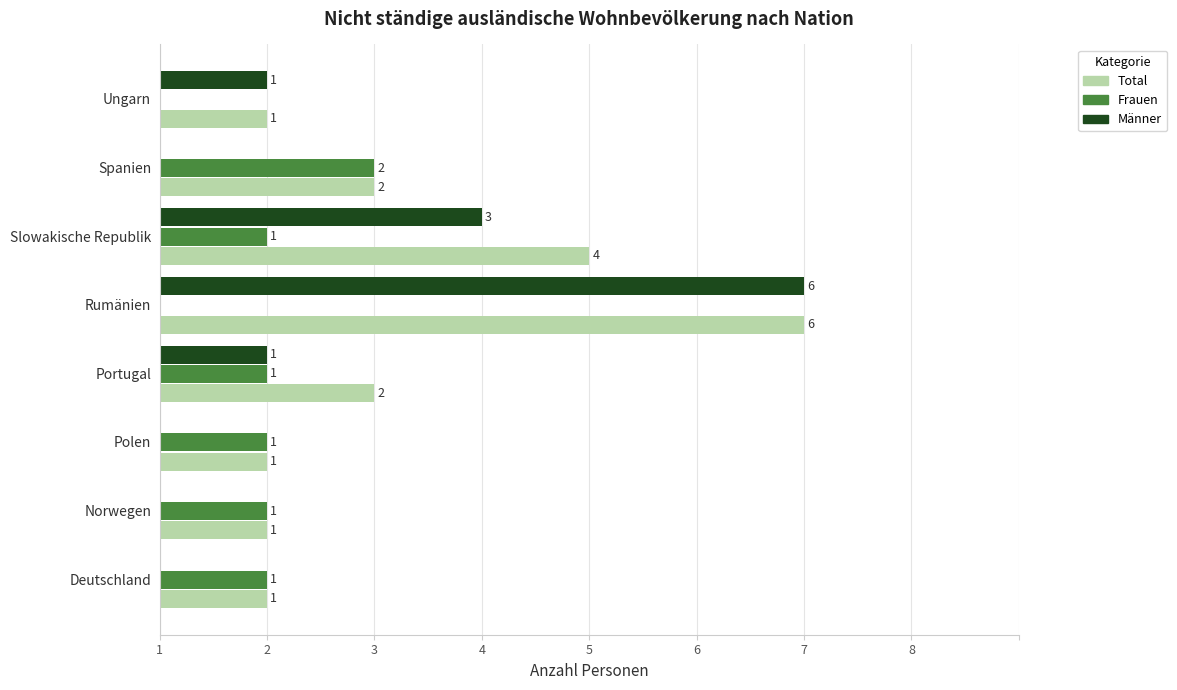

What are all the series names shown in the legend?

Total, Frauen, Männer